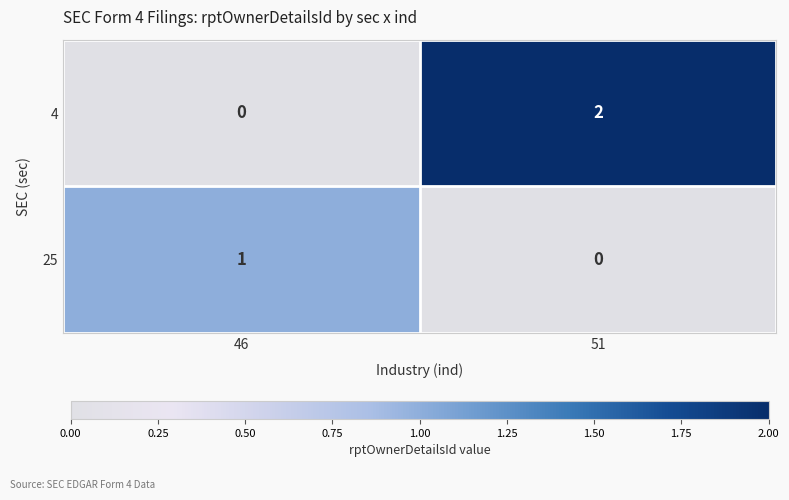

What is the difference between the highest and lowest values at 46?

1